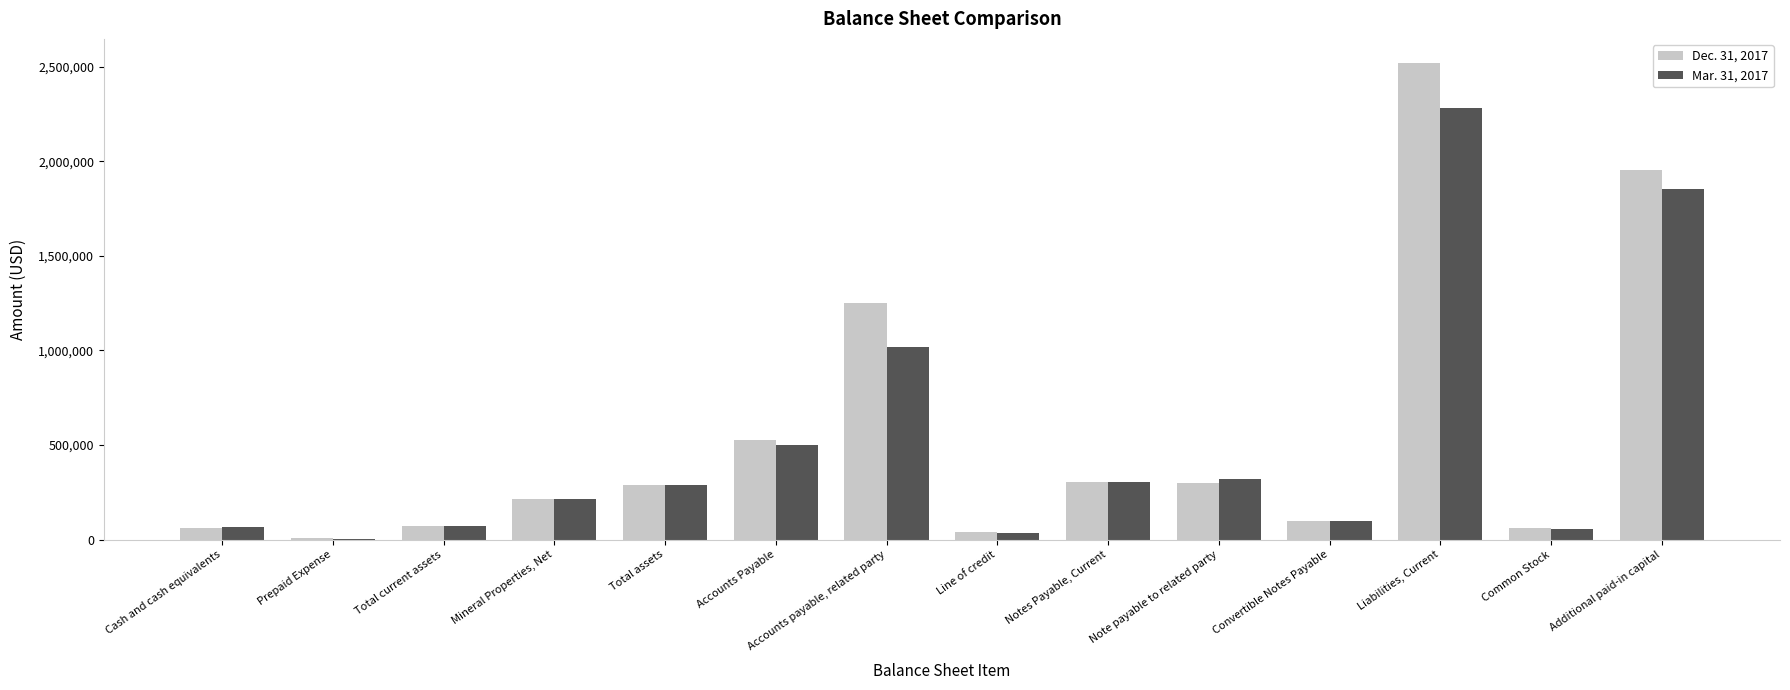

What is the total value across all series at Common Stock?

118134